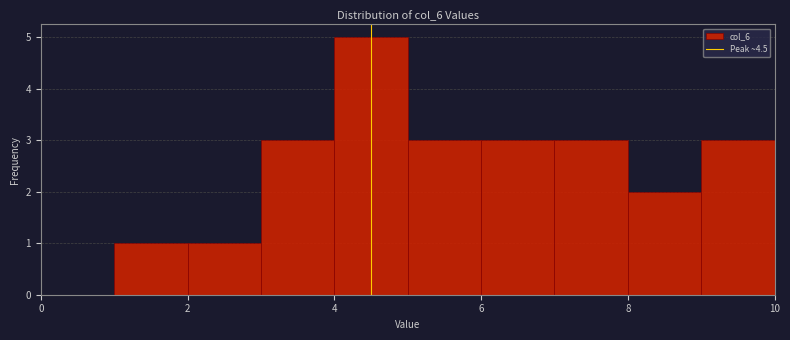

How tall is the bar that spans 8 to 9 on the x-axis? The values are not printed on the chart, so give them approximately, as read against the axis.

2